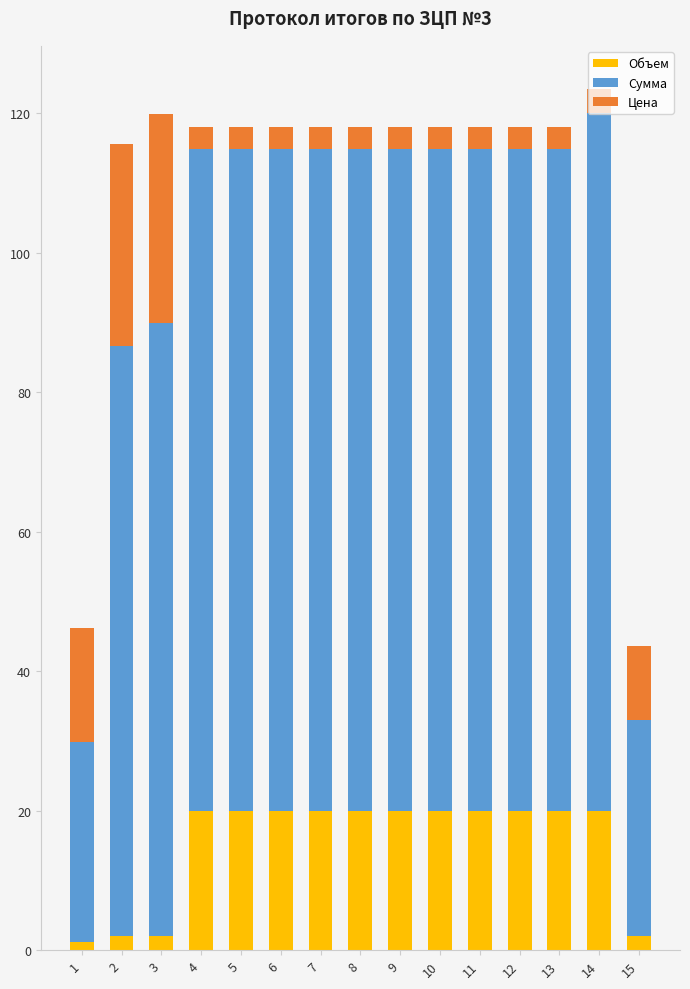

What is the total value across all series at 7?

118.1